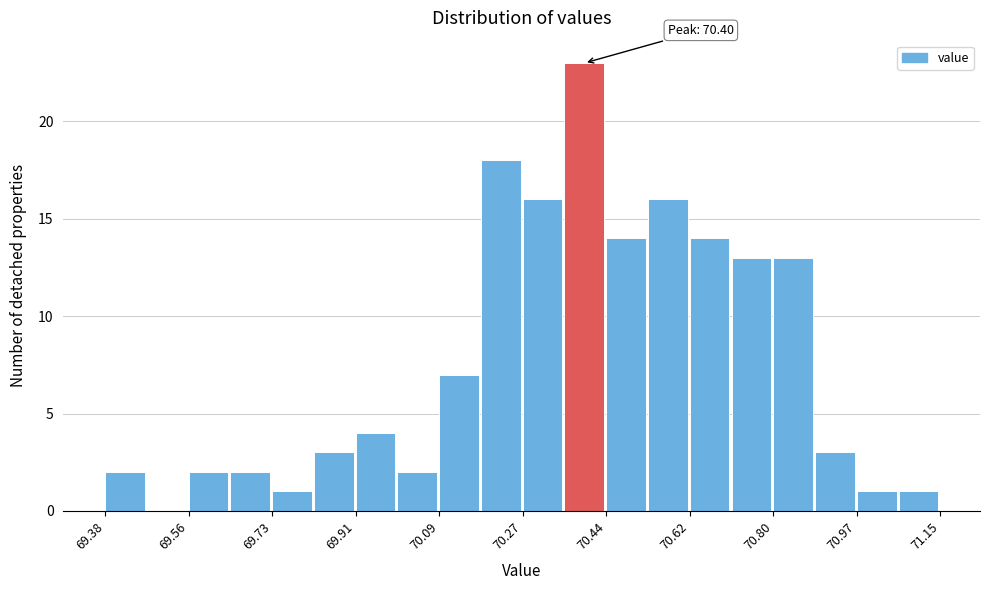

Which range on the x-axis has the tallest bar?

70.36 to 70.44